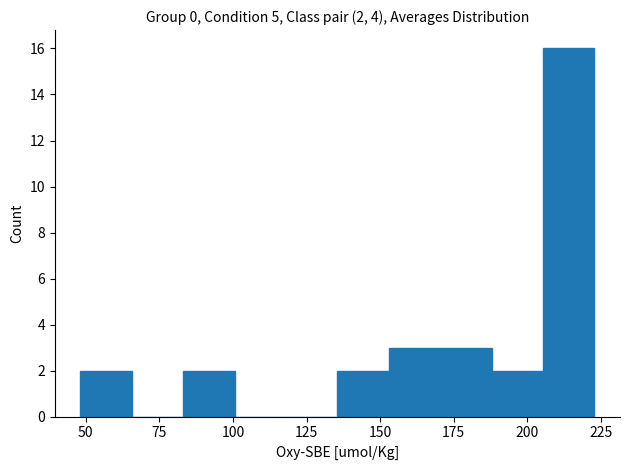

Around what value on the x-axis is the tallest bar? Give the approximate position of its centre, as read against the axis.

215